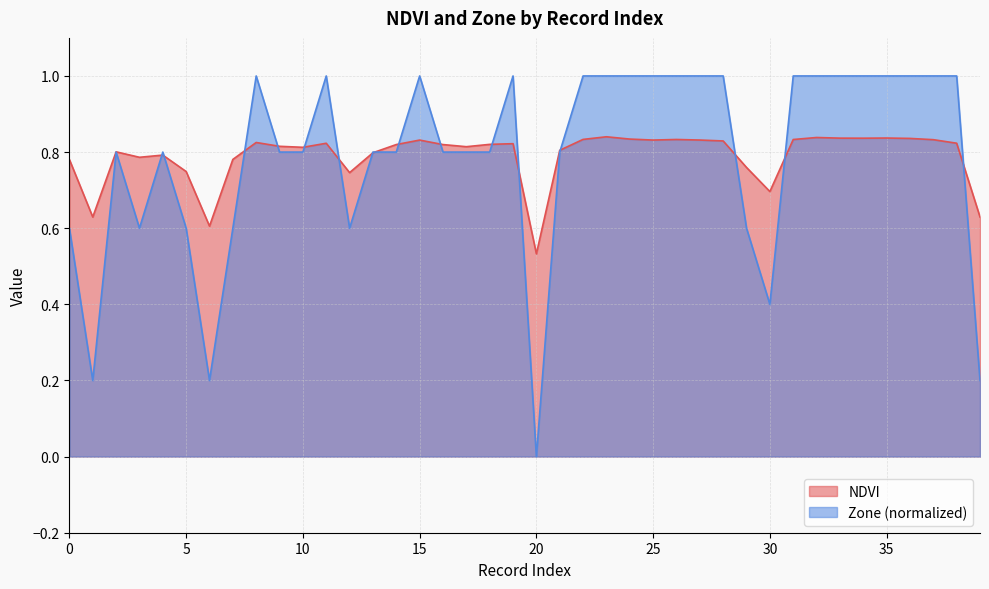

Which series has the largest total across all categories?

NDVI